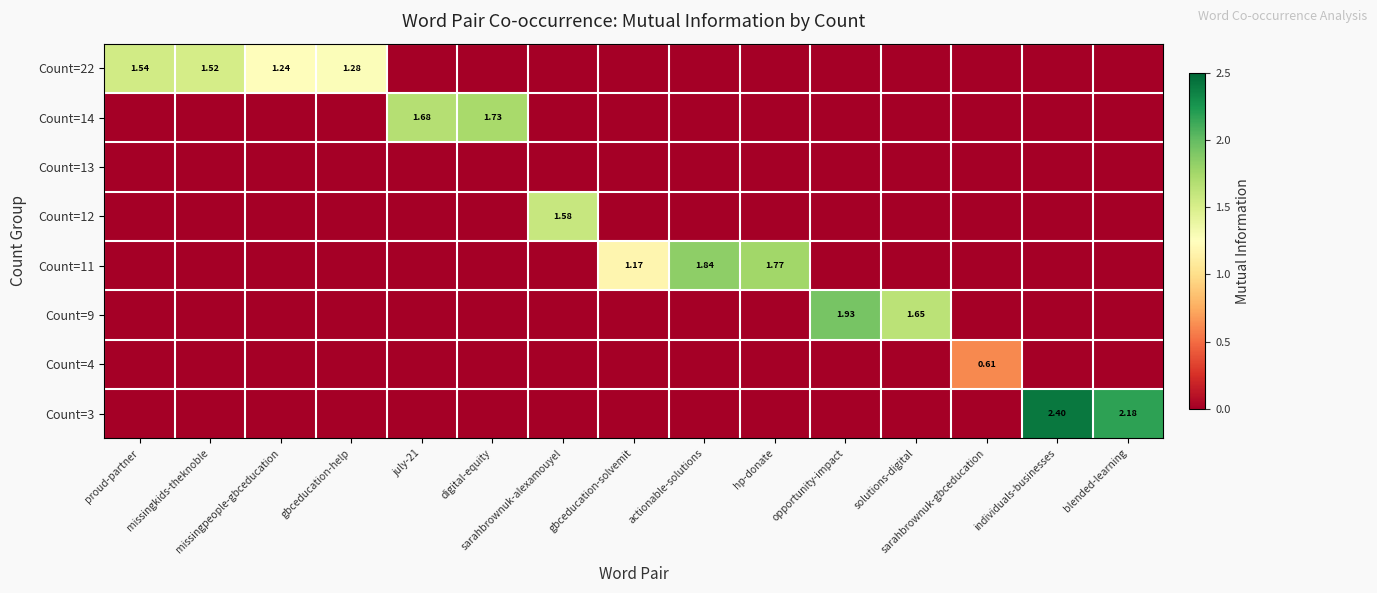

Which series changed the most between hp-donate and solutions-digital?

Count=11